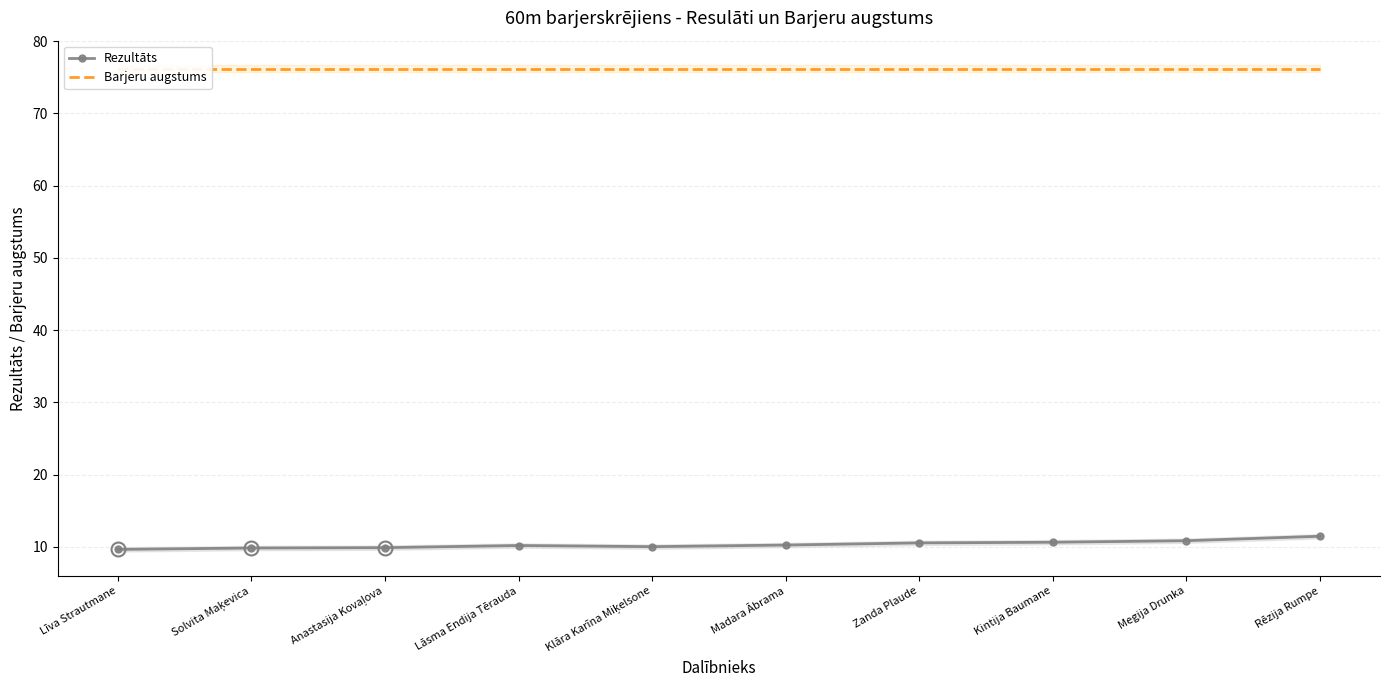

True or false: Barjeru augstums and Rezultāts cross at least once.

False